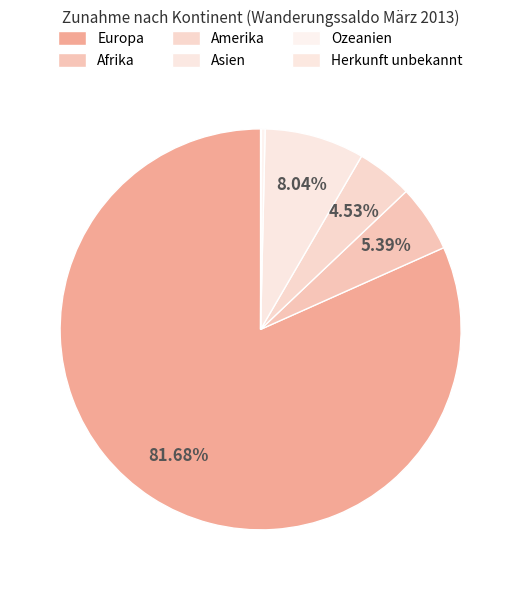

Rank the categories by value from highest to lowest.

Europa, Asien, Afrika, Amerika, Ozeanien, Herkunft unbekannt